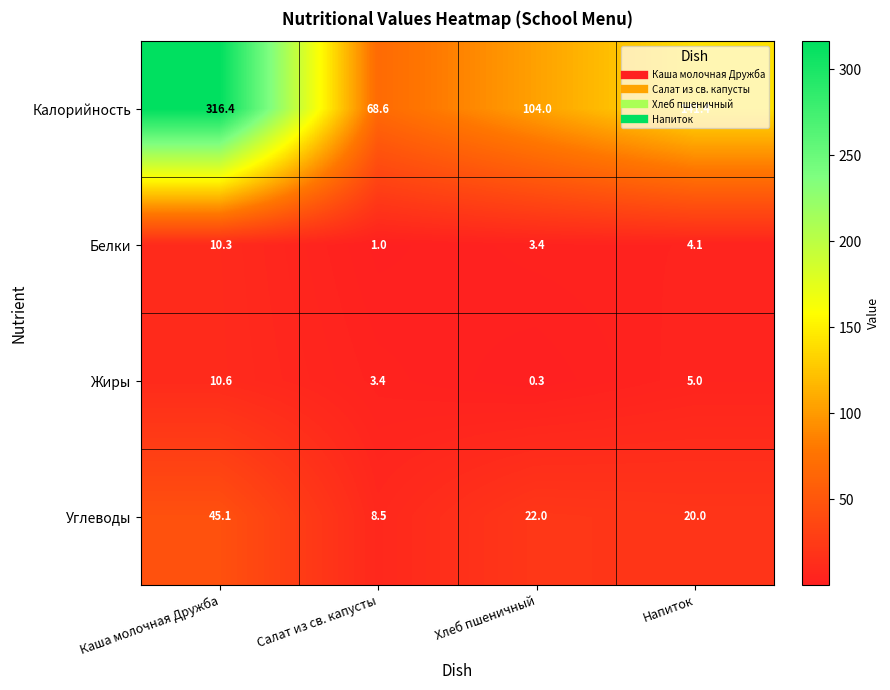

What is the minimum value shown in the chart?

0.3